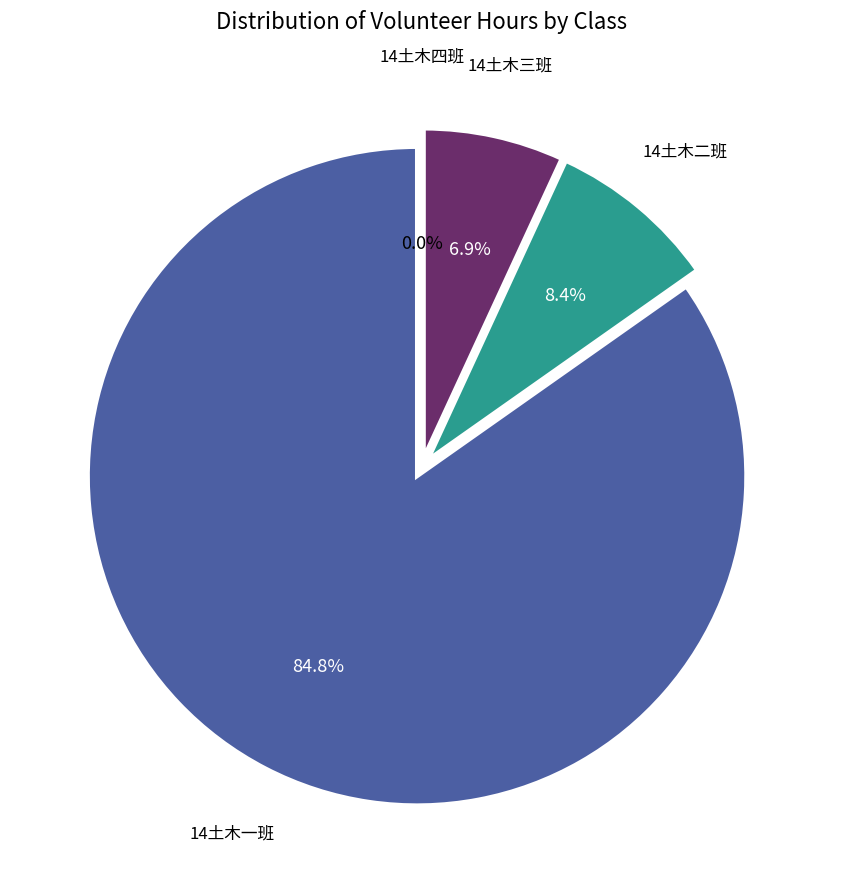

Which category accounts for the majority?

14土木一班